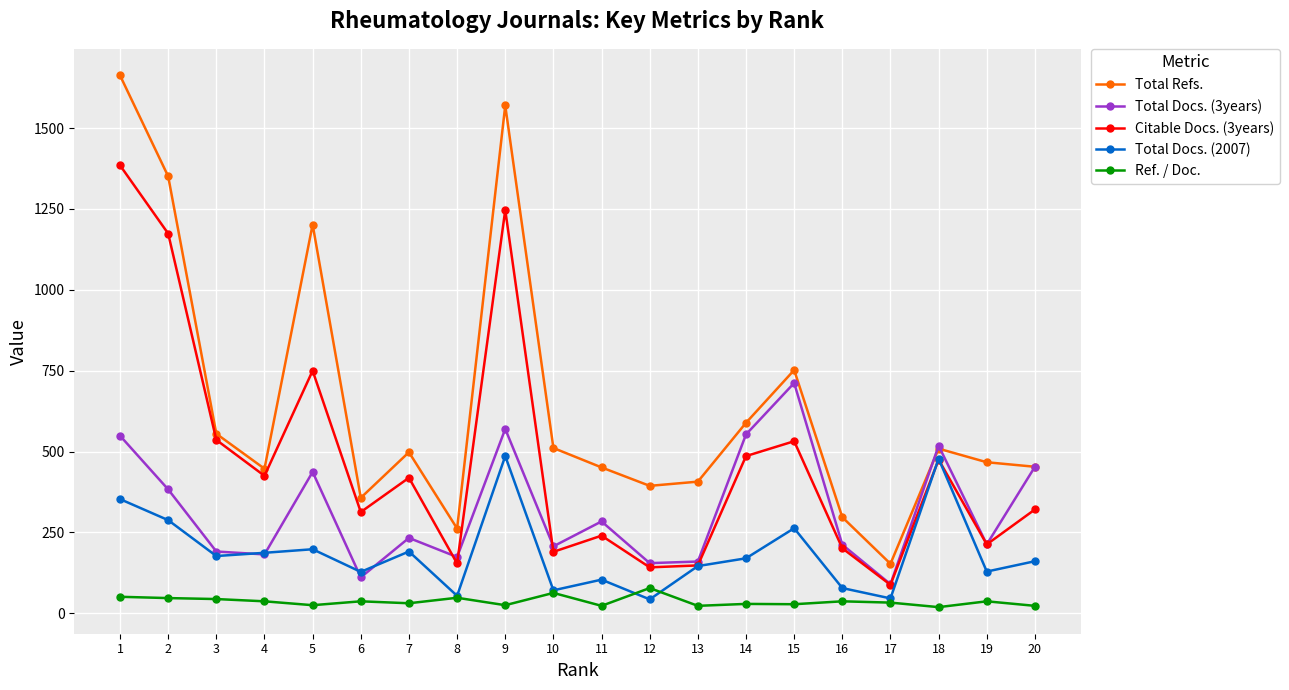

Between 2 and 7, which series saw the biggest shift?

Total Refs.